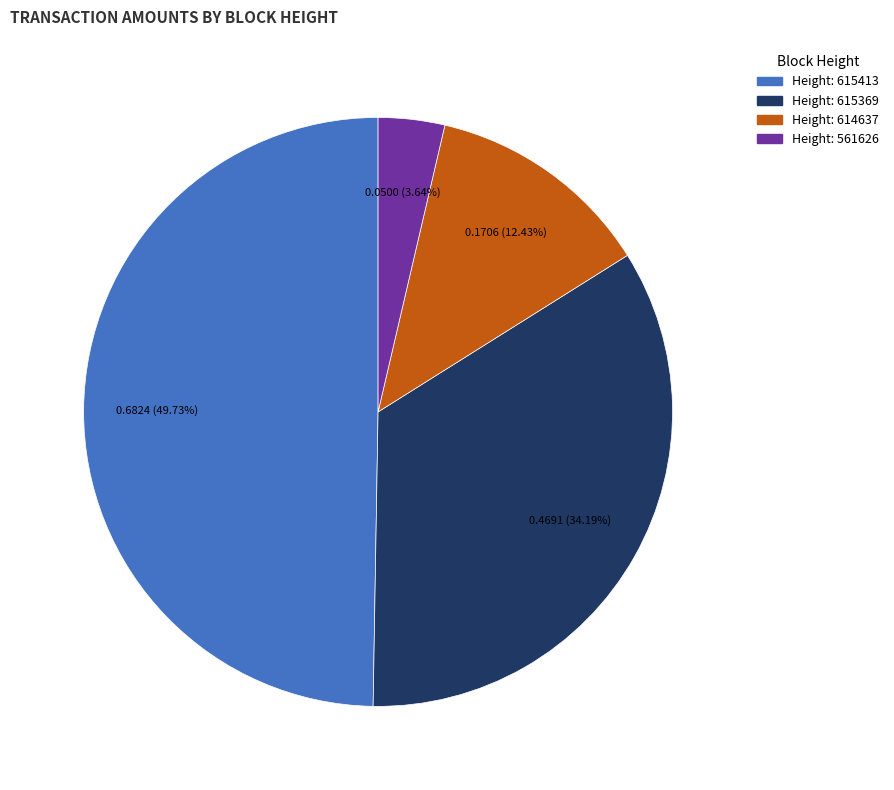

Does any single category account for the majority?

No